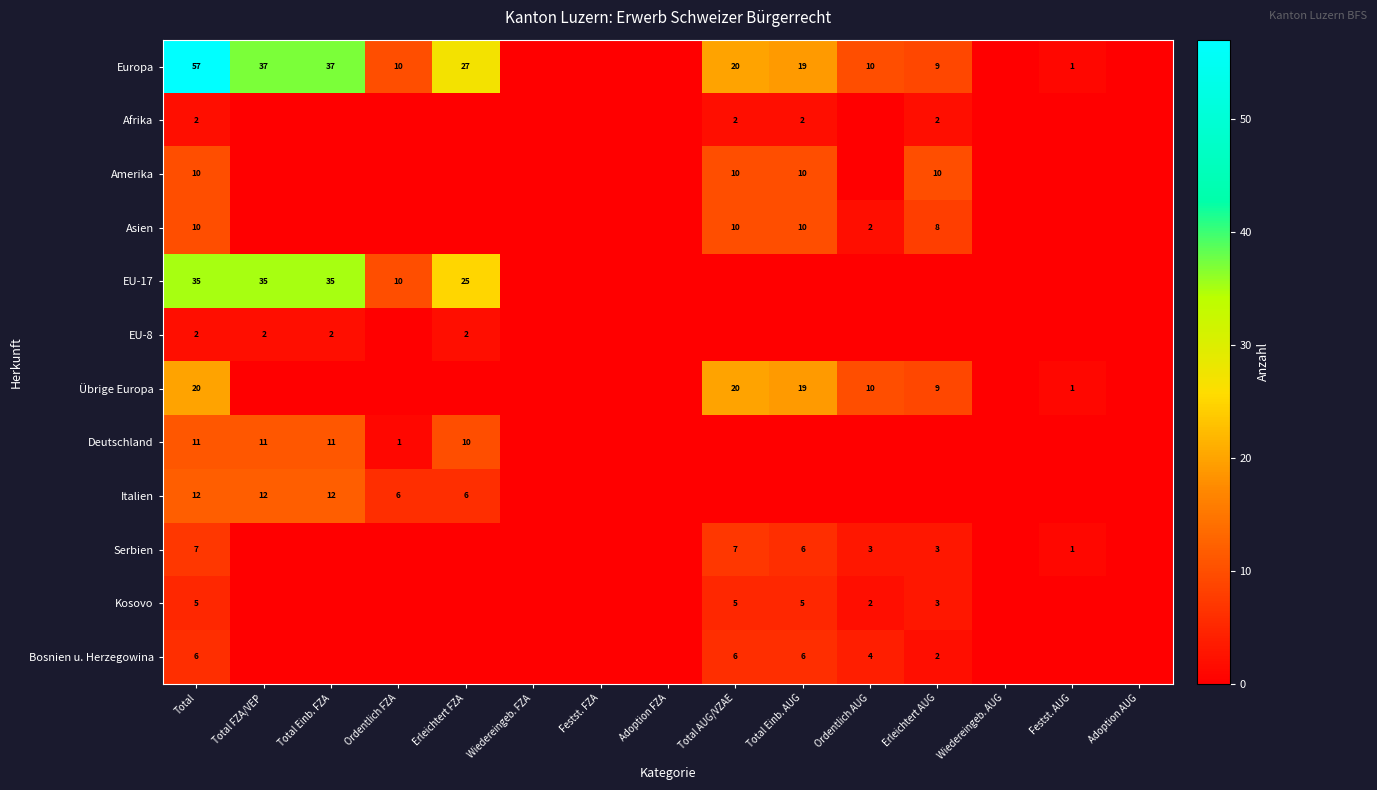

What is the difference between the Serbien values at Total AUG/VZAE and Ordentlich AUG?

4